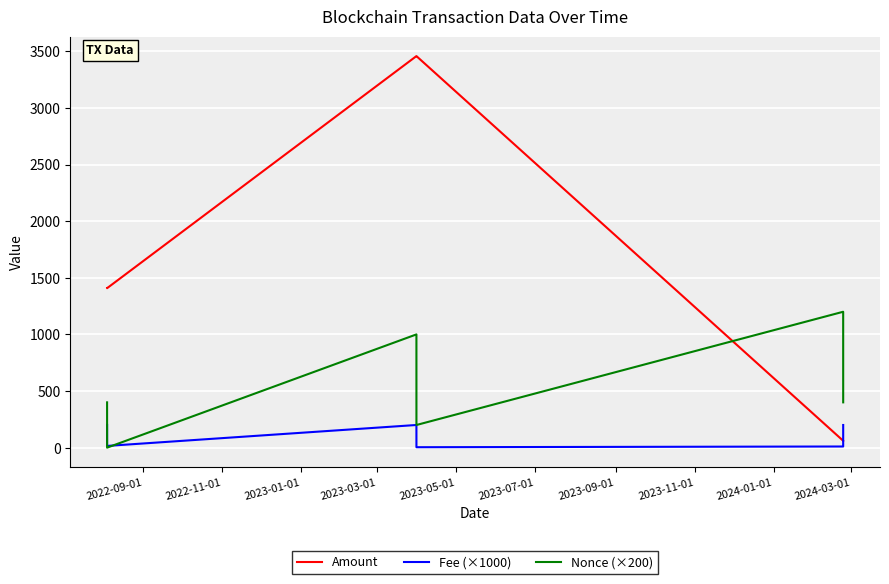

Which series has the widest spread of values?

Amount